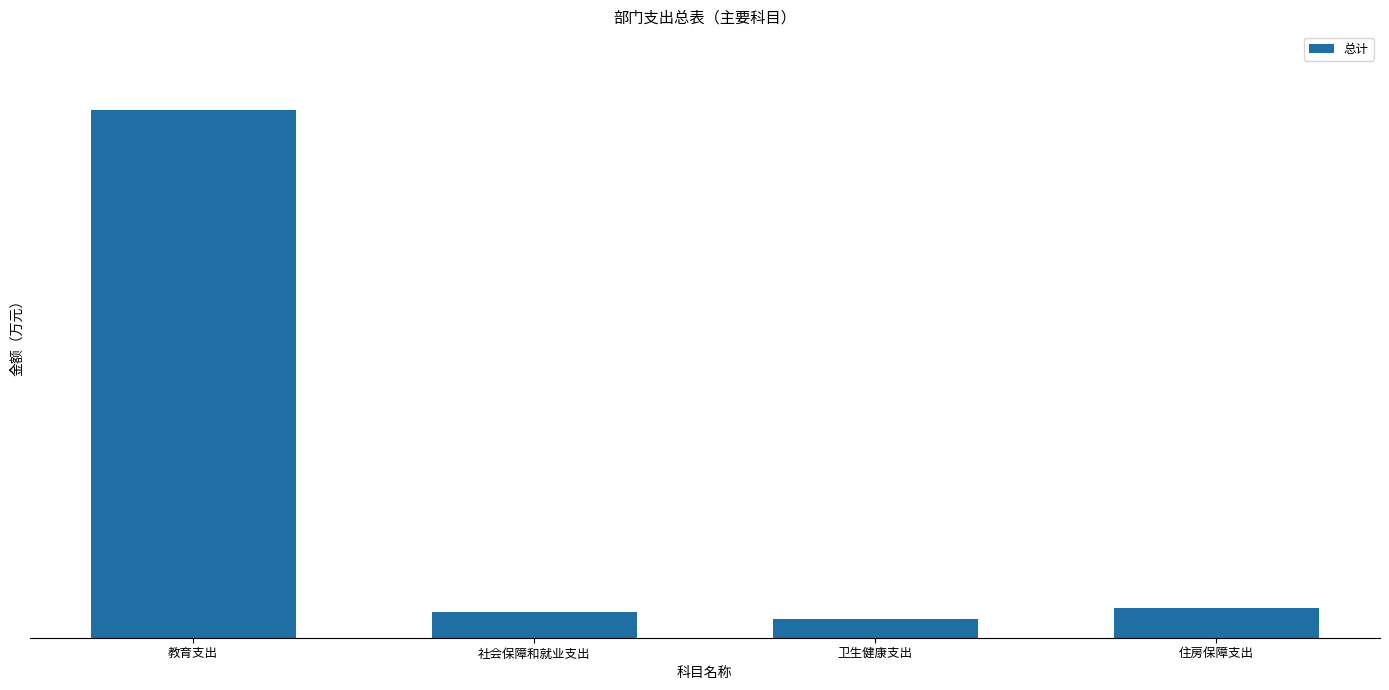

Where is the data nearest to the value 1449?

住房保障支出